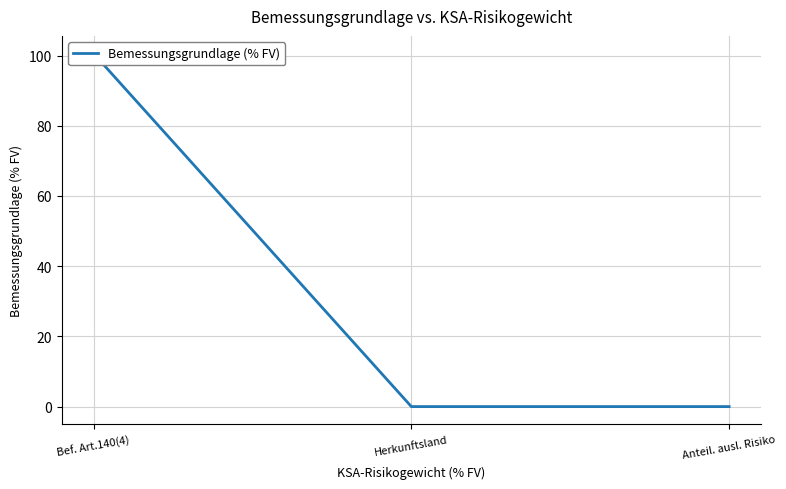

At which label is the value closest to 50?

Herkunftsland